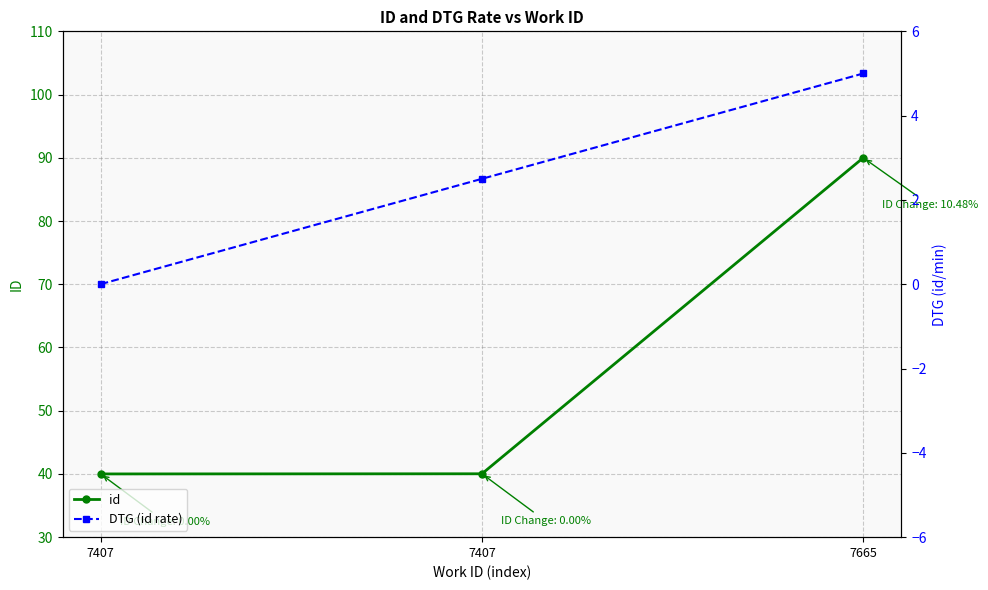

Which series has the largest range (max minus min)?

id